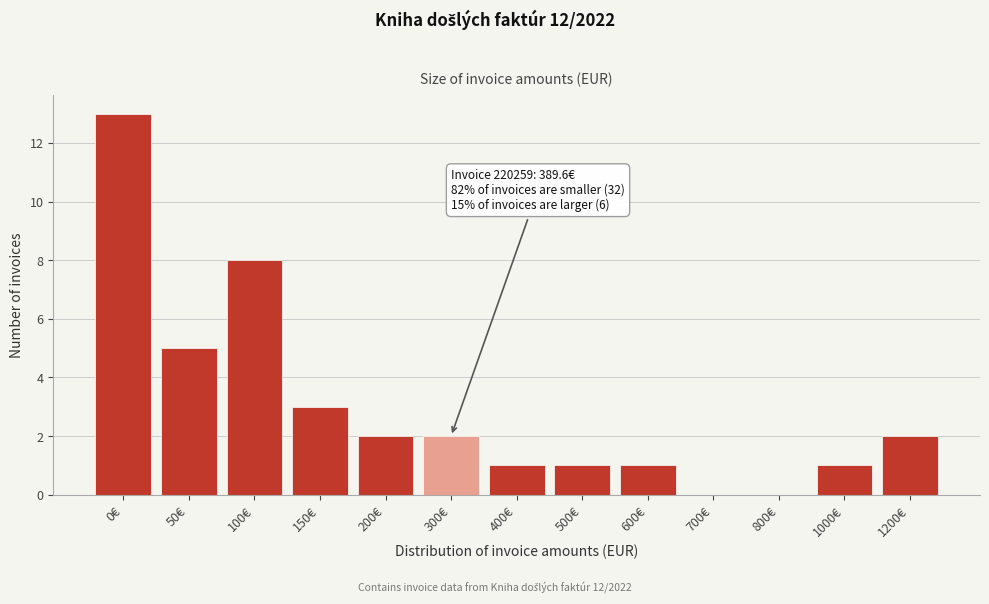

Reading left to right, list all the values displayed in this chart.

0€=13	50€=5	100€=8	150€=3	200€=2	300€=2	400€=1	500€=1	600€=1	700€=0	800€=0	1000€=1	1200€=2